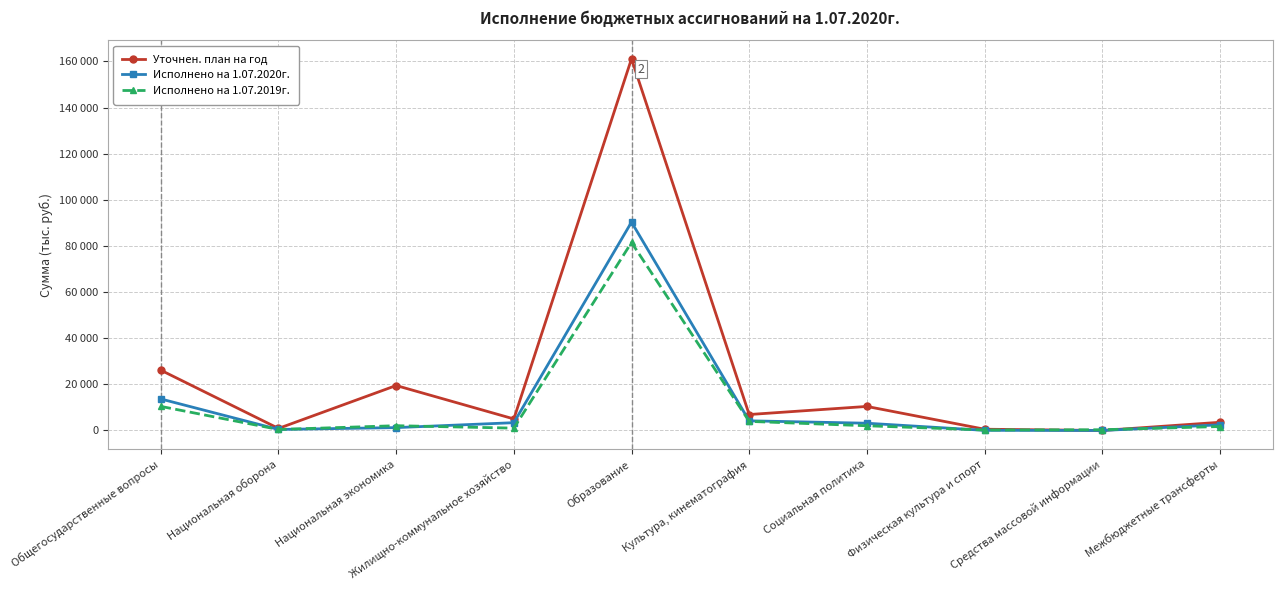

Is this an area chart (filled region under the line)?

No